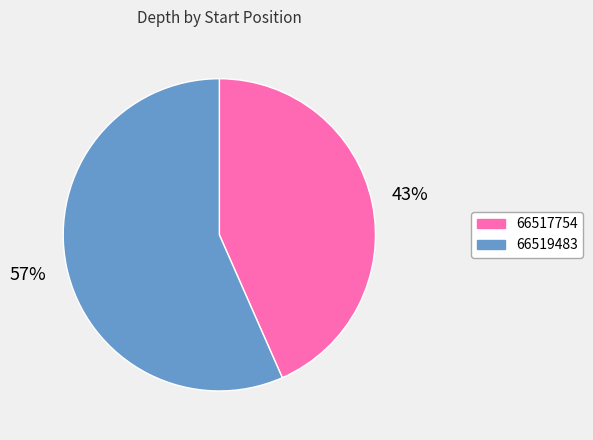

Between 66519483 and 66517754, which is larger?

66519483